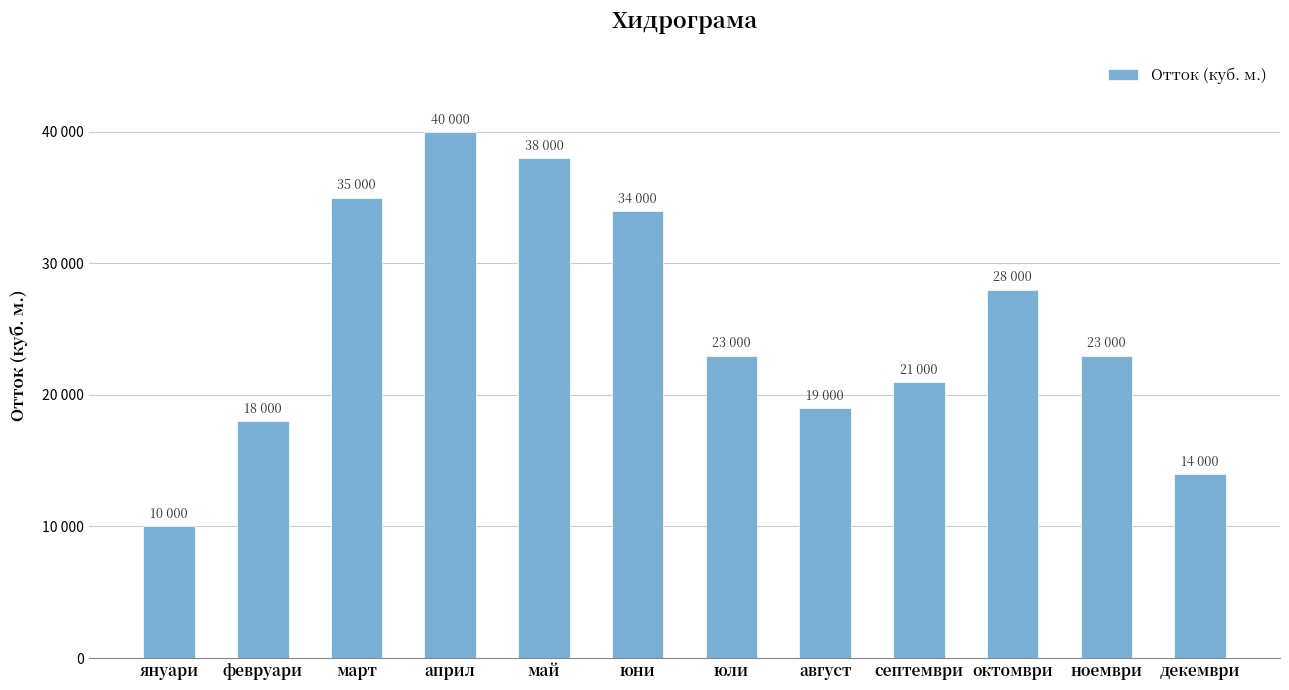

Are the bars horizontal?

No